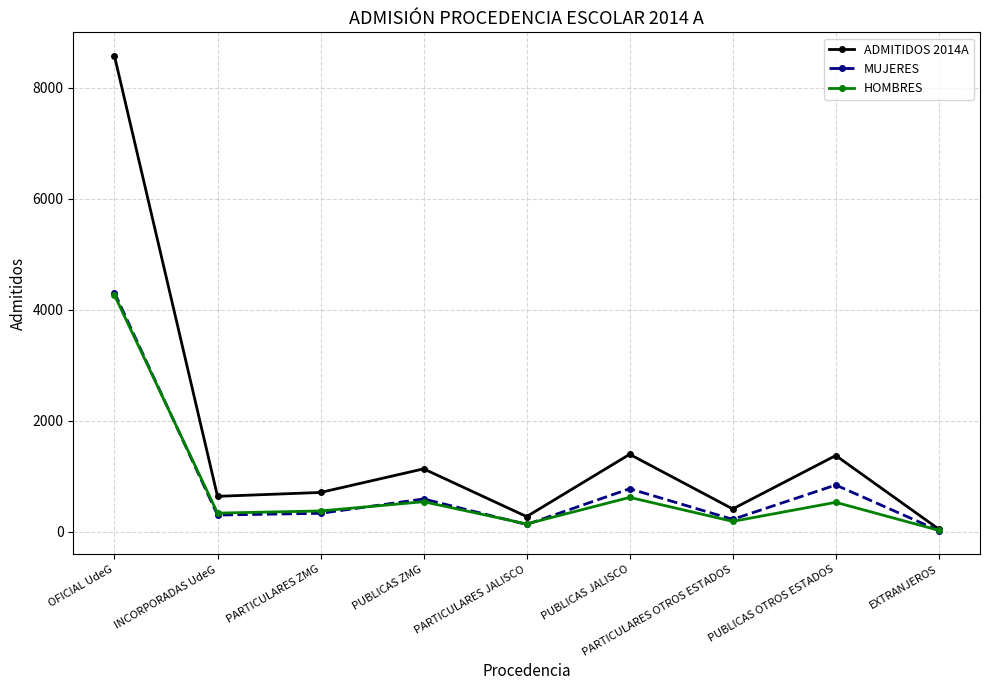

What is the label of the 6th point from the left?

PUBLICAS JALISCO